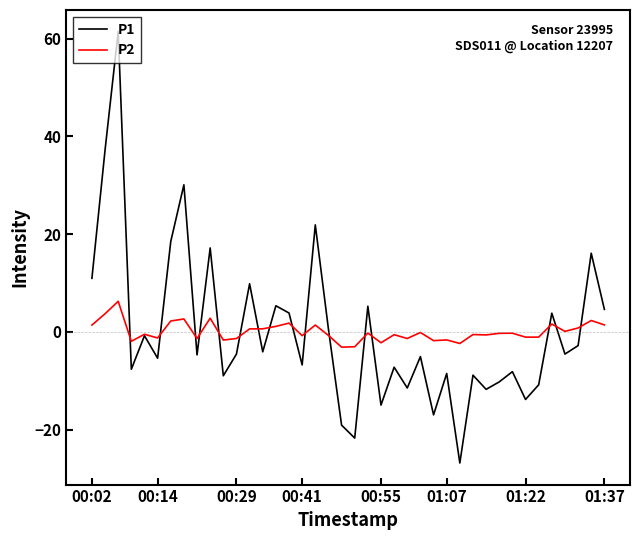

Count the number of data series in this chart.

2